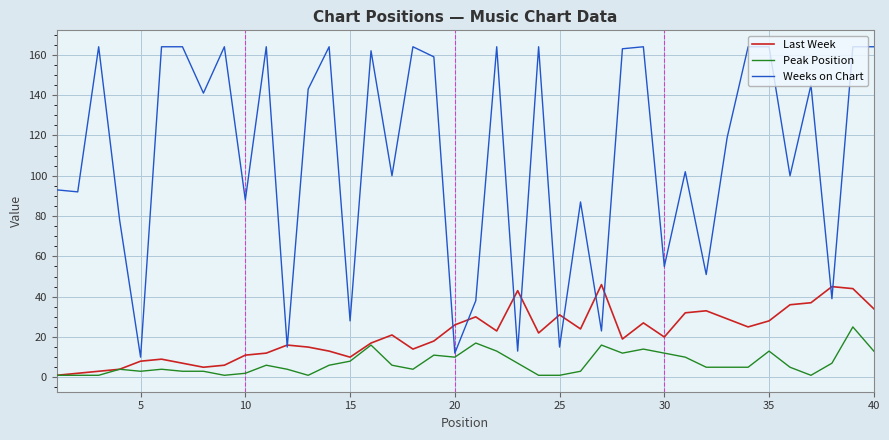

Rank the series by their maximum value, from highest to lowest.

Weeks on Chart, Last Week, Peak Position